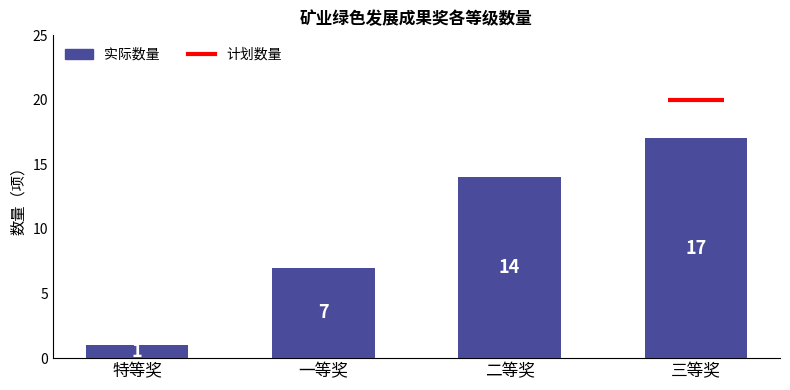

List the labels in order of value, largest first.

三等奖, 二等奖, 一等奖, 特等奖